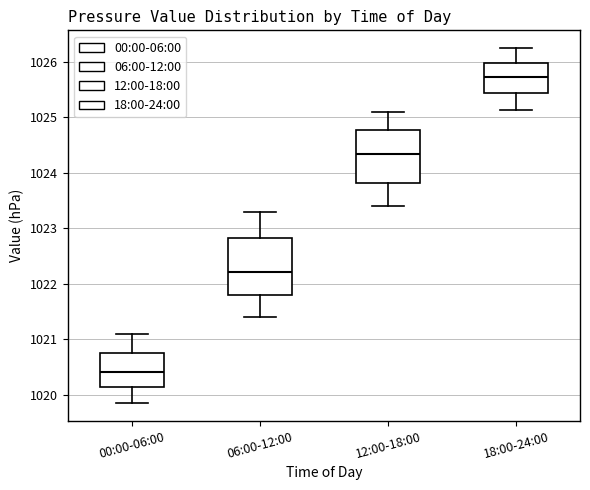

Where does the median line of the box for 18:00-24:00 sit on the y-axis? The values are not printed on the chart, so give them approximately, as read against the axis.

1025.7